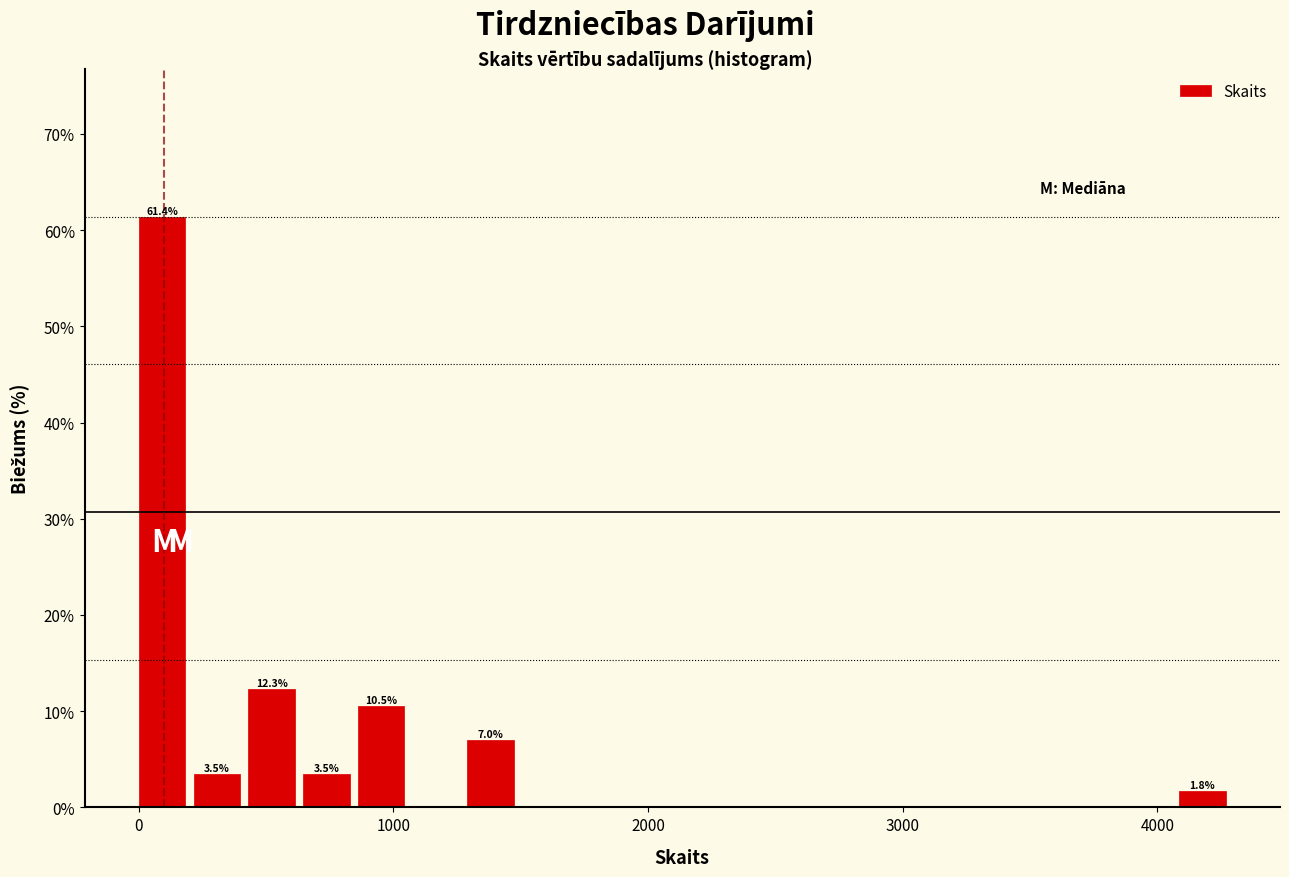

Read against the x-axis, roughly where is the centre of the tallest bar?

100